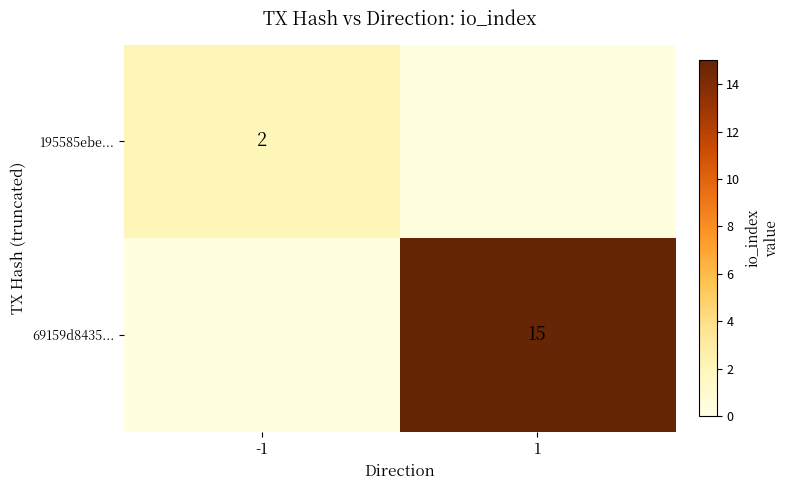

True or false: 69159d8435... has a value of 15 at 1.

True